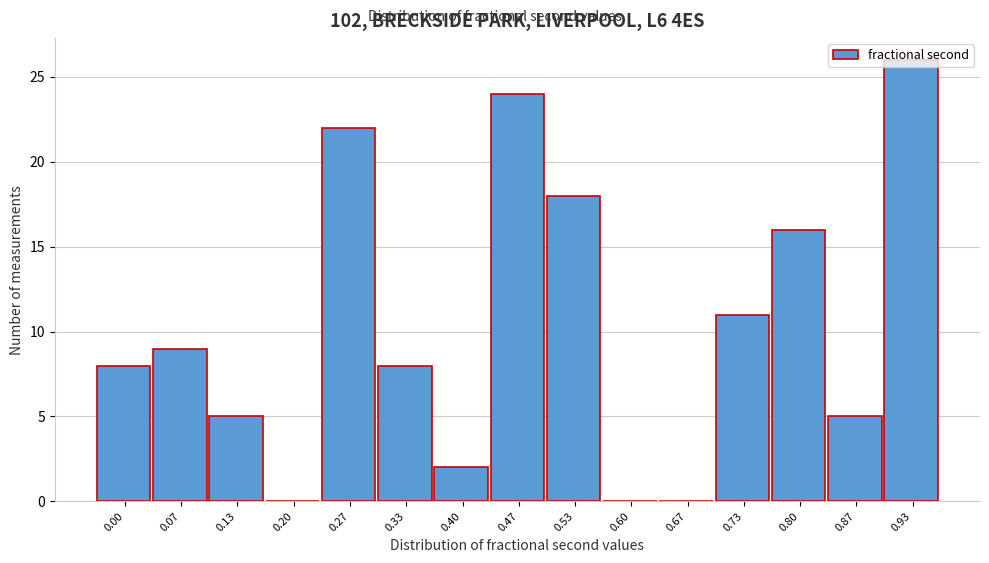

Which category has the highest value across all series?

0.93